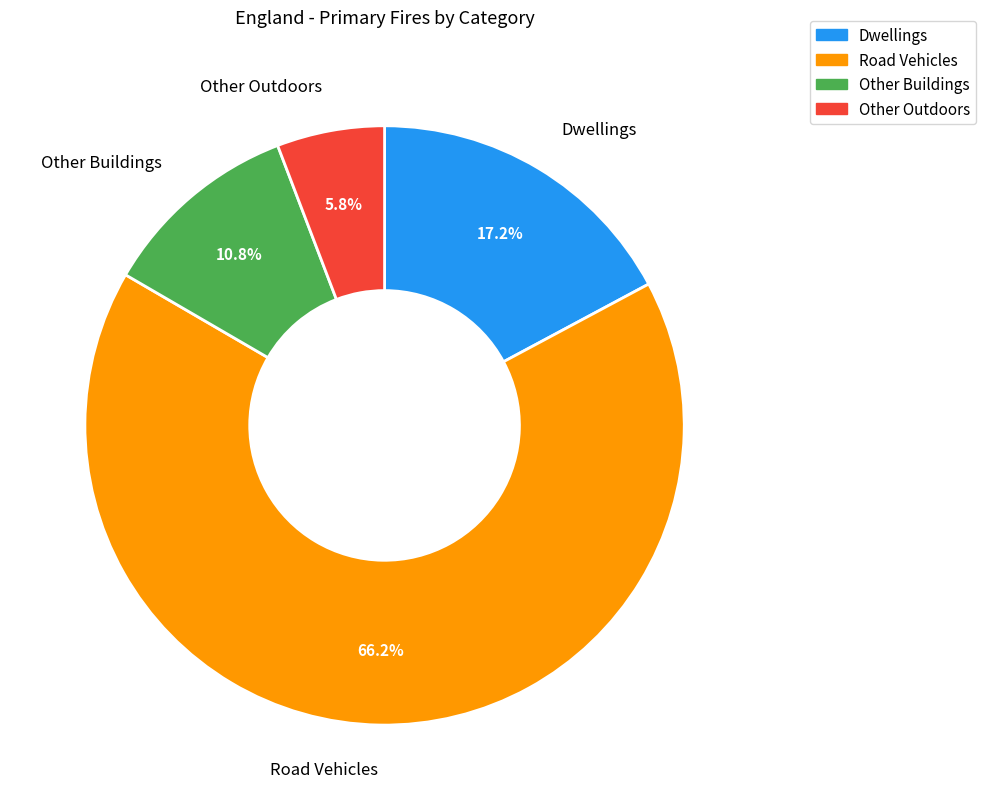

To the nearest percent, what is the average slice percentage?

25%